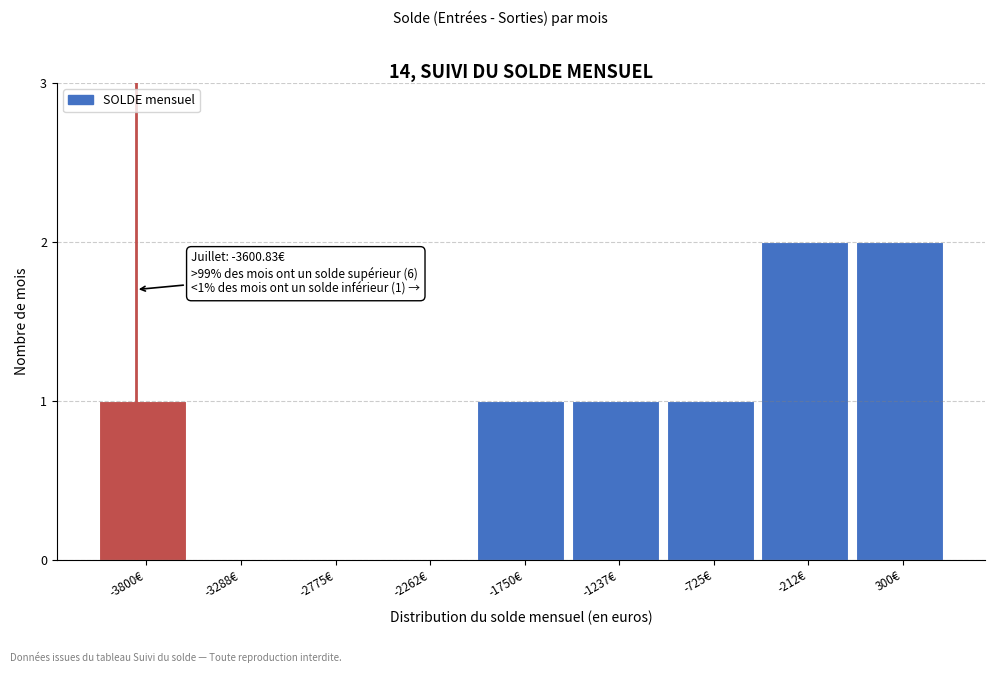

Reading left to right, what are all the values shown in this chart?

-3800€=1	-3288€=0	-2775€=0	-2262€=0	-1750€=1	-1237€=1	-725€=1	-212€=2	300€=2